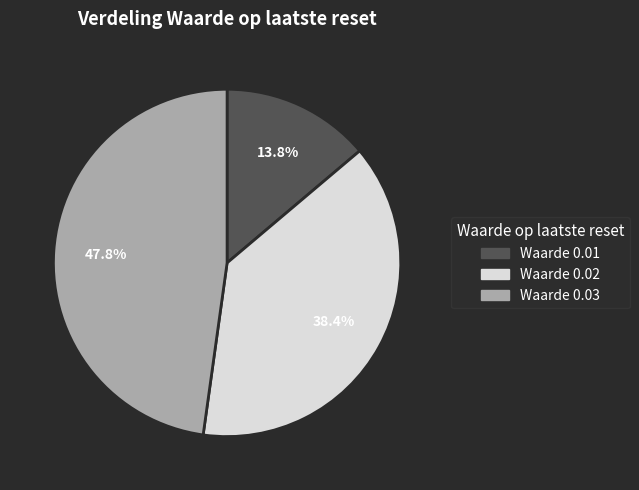

Is there a majority slice in this chart?

No